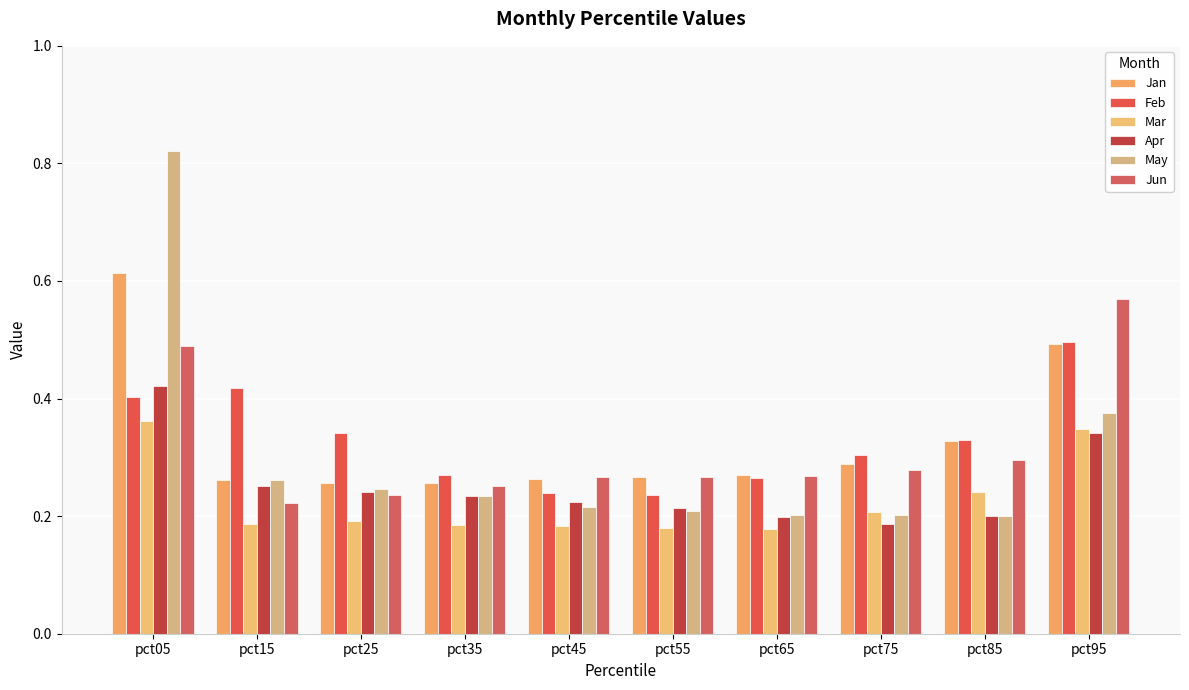

What are all the series names shown in the legend?

Jan, Feb, Mar, Apr, May, Jun